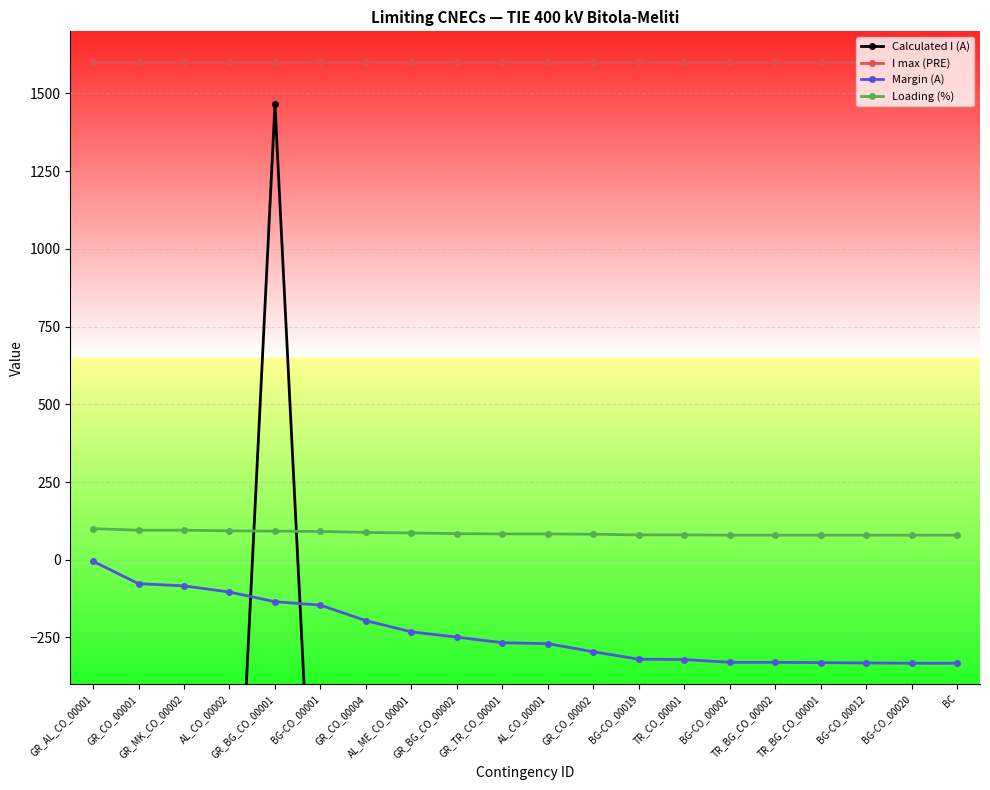

List the series in order of their peak value, highest first.

I max (PRE), Calculated I (A), Loading (%), Margin (A)